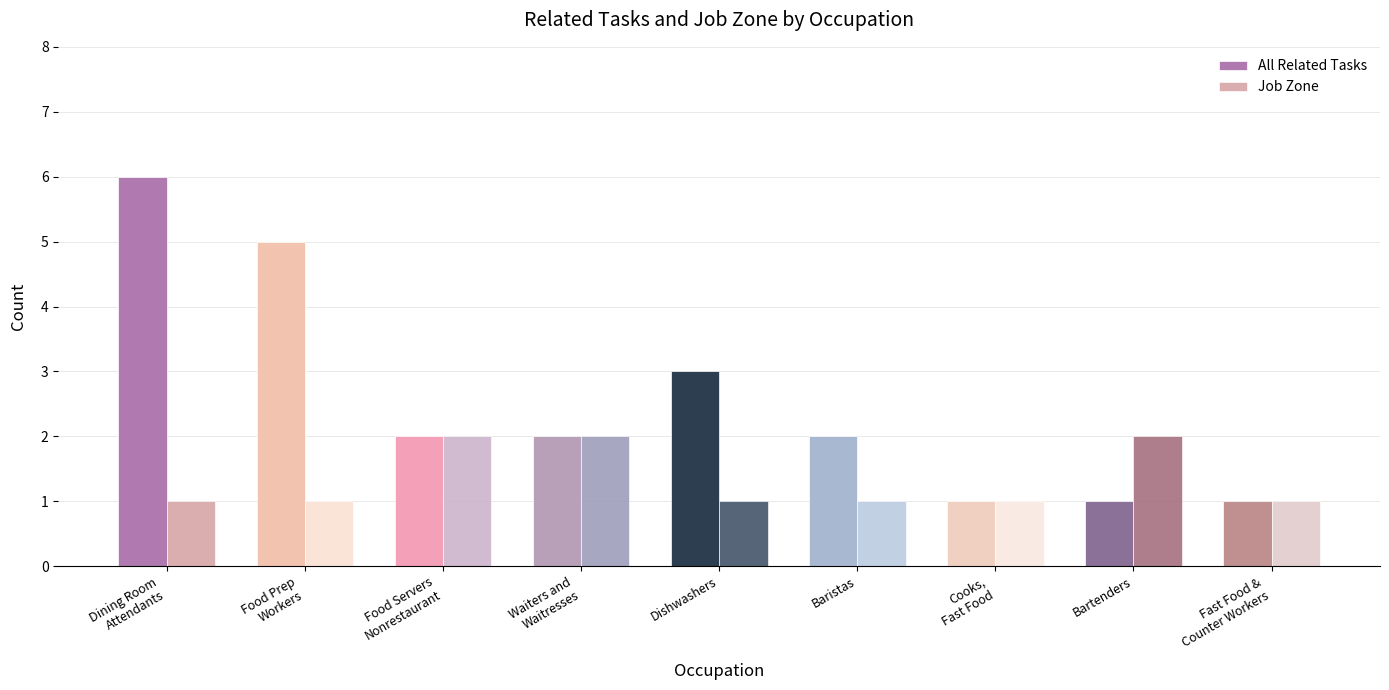

What position from the left is Baristas?

6